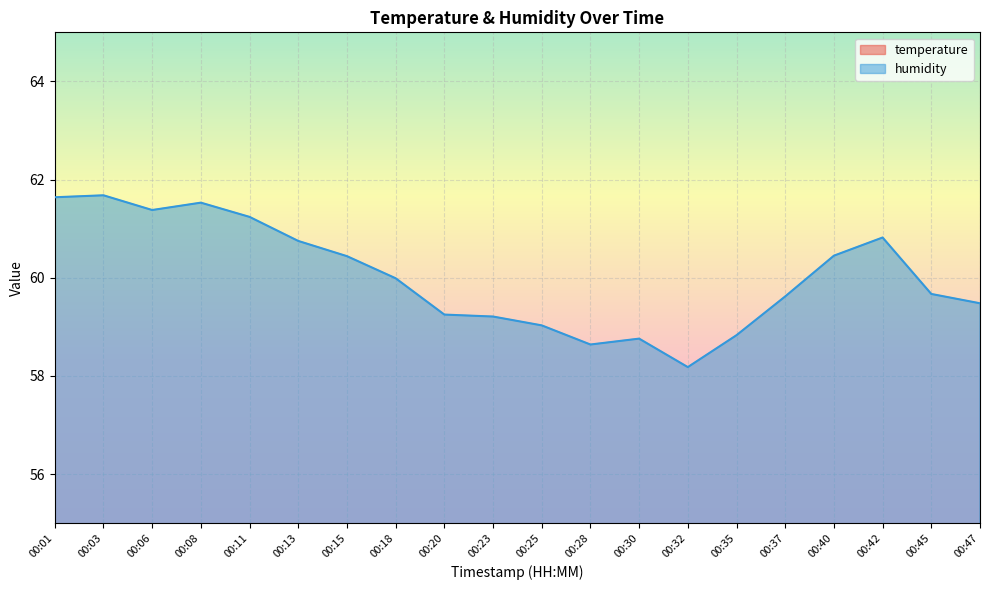

Where is humidity nearest to the value 59?

00:25